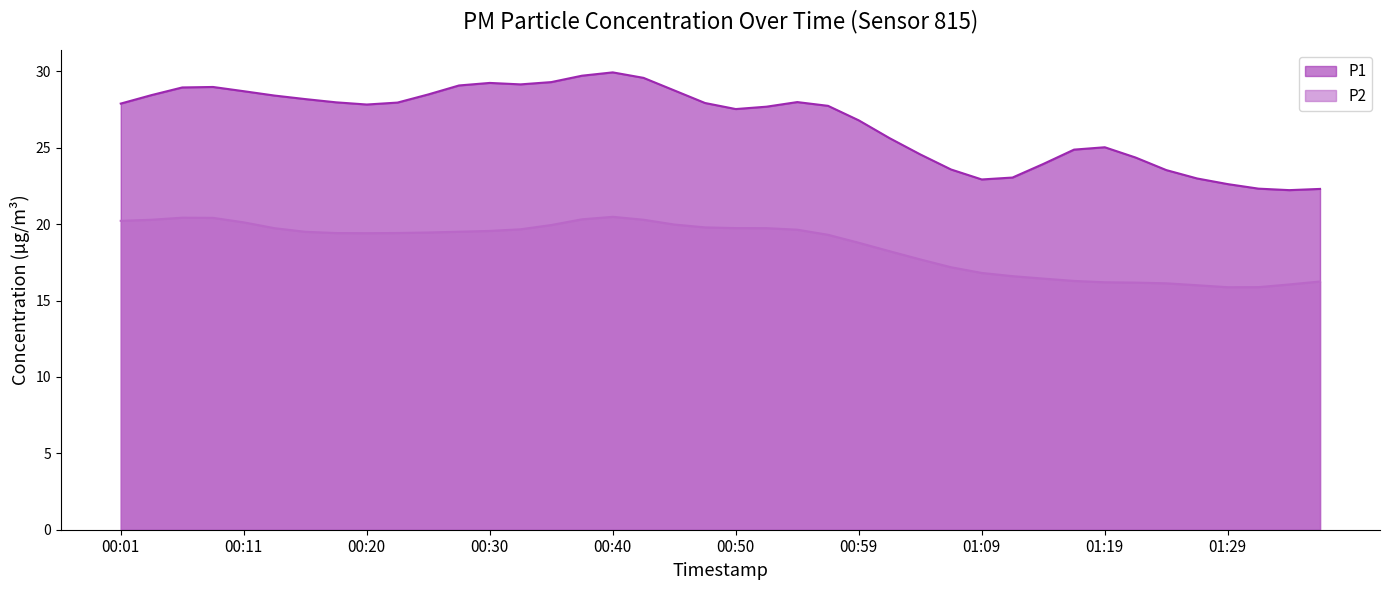

The P1 series shows 38.7 at 00:20. True or false?

False